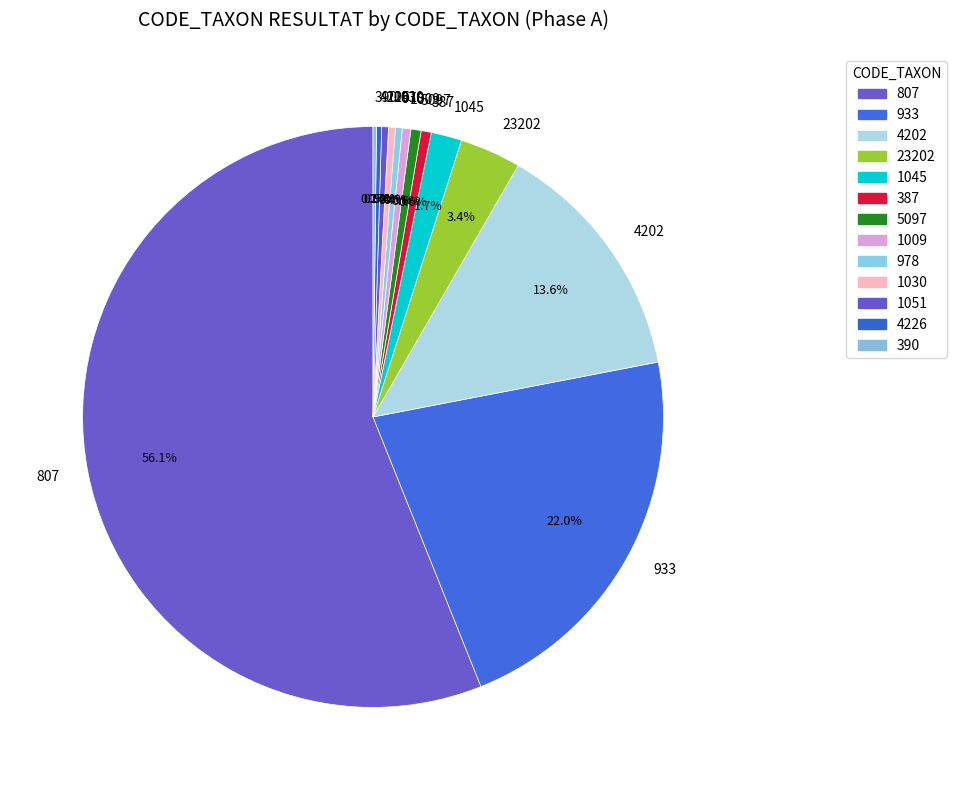

Is it true that 1051 is 0% of the pie?

True